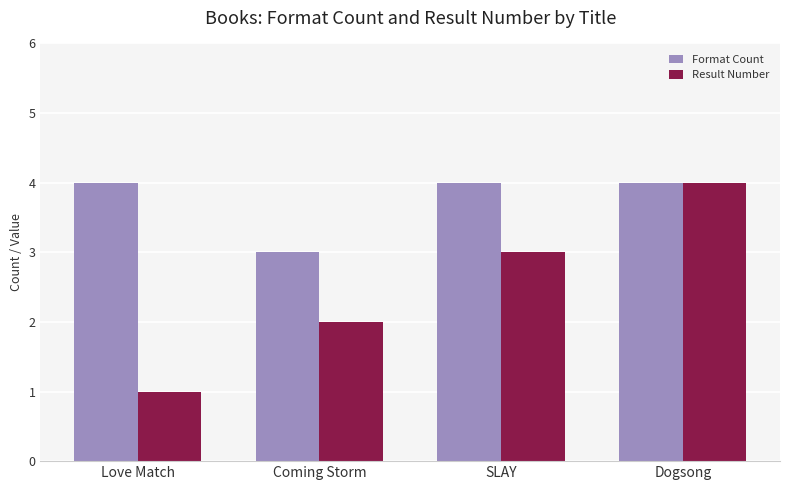

Which category has the lowest value in the Result Number series?

Love Match